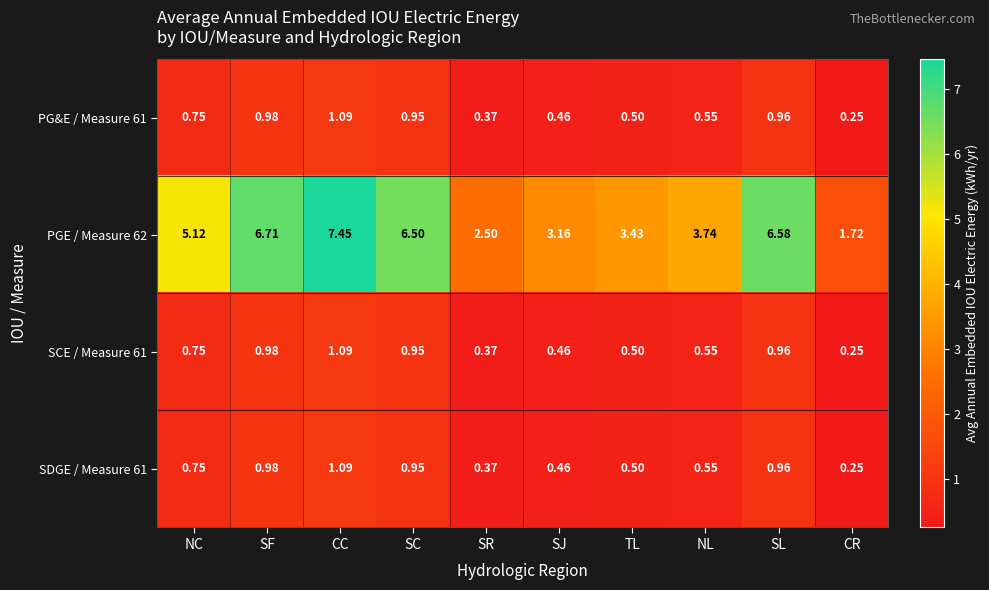

At how many categories does at least one series exceed 0?

10